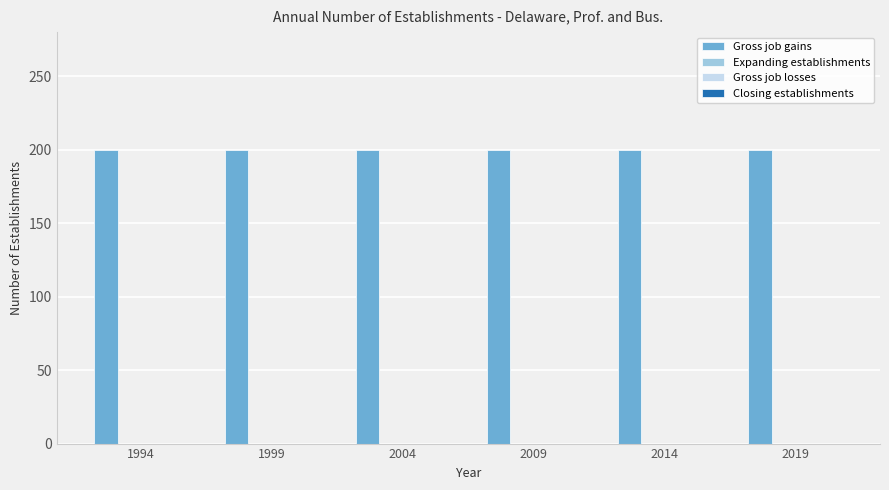

How many categories are shown in the chart?

6